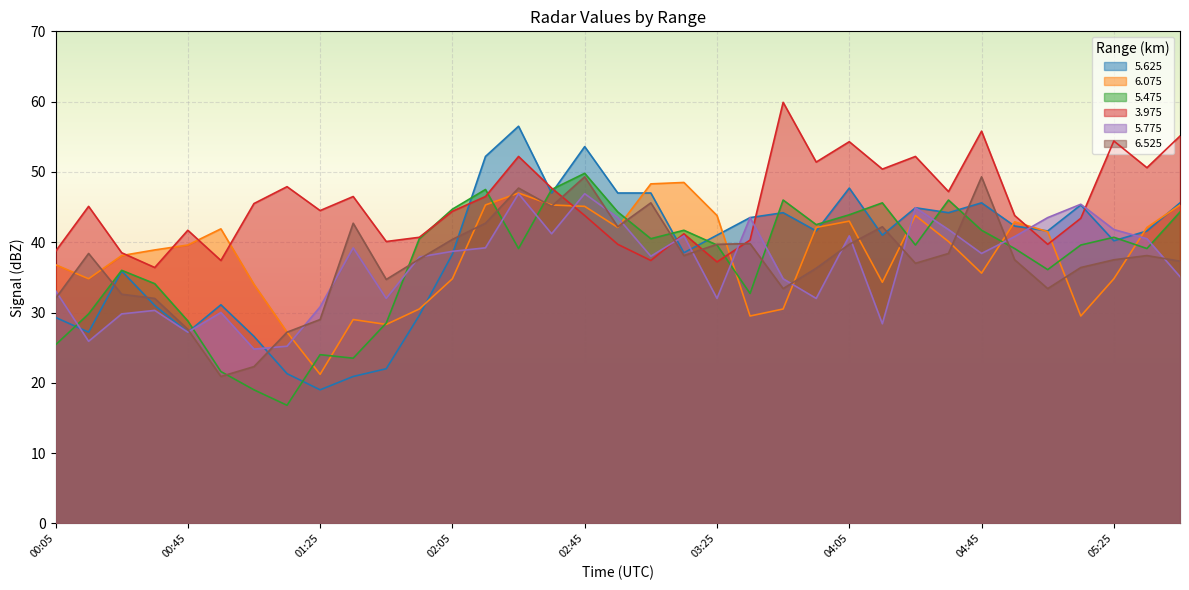

How many distinct data groups are displayed?

6